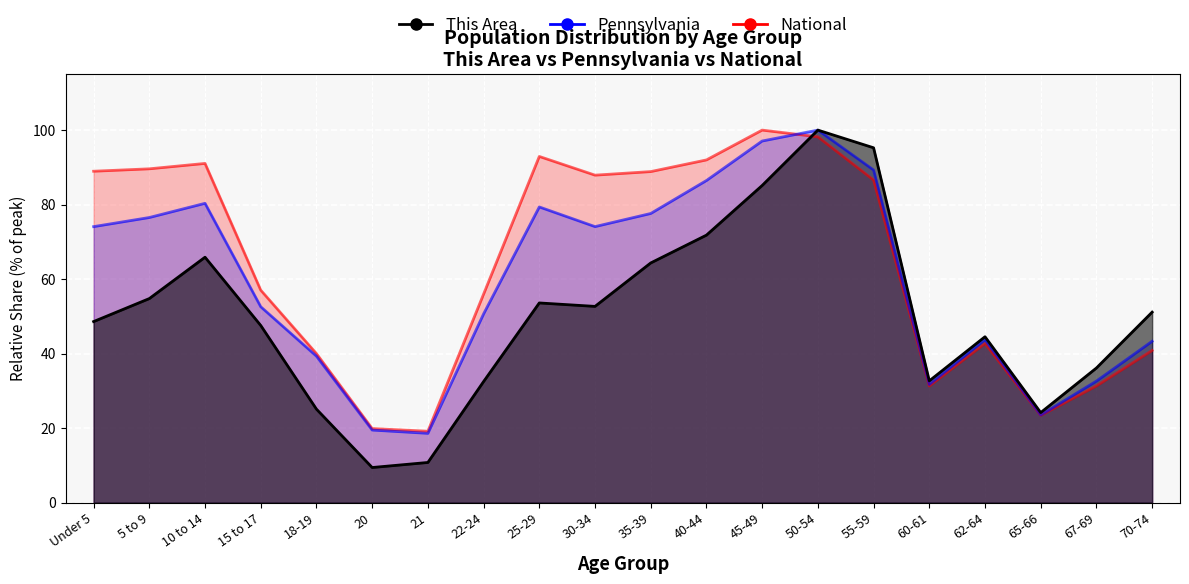

The Pennsylvania series shows 74.1 at Under 5. True or false?

True